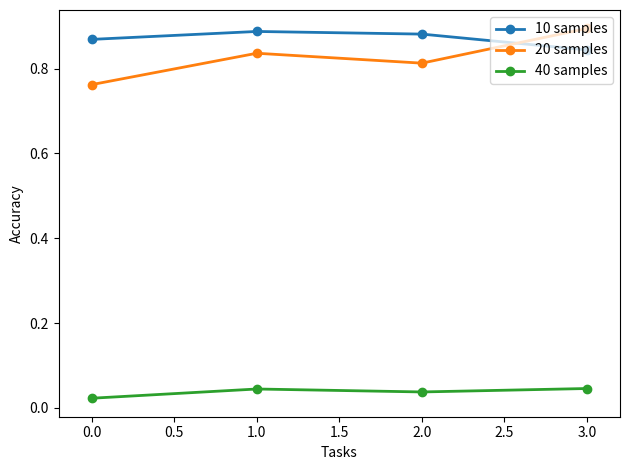

True or false: 10 samples has a value of 0.2 at 2.0.

False